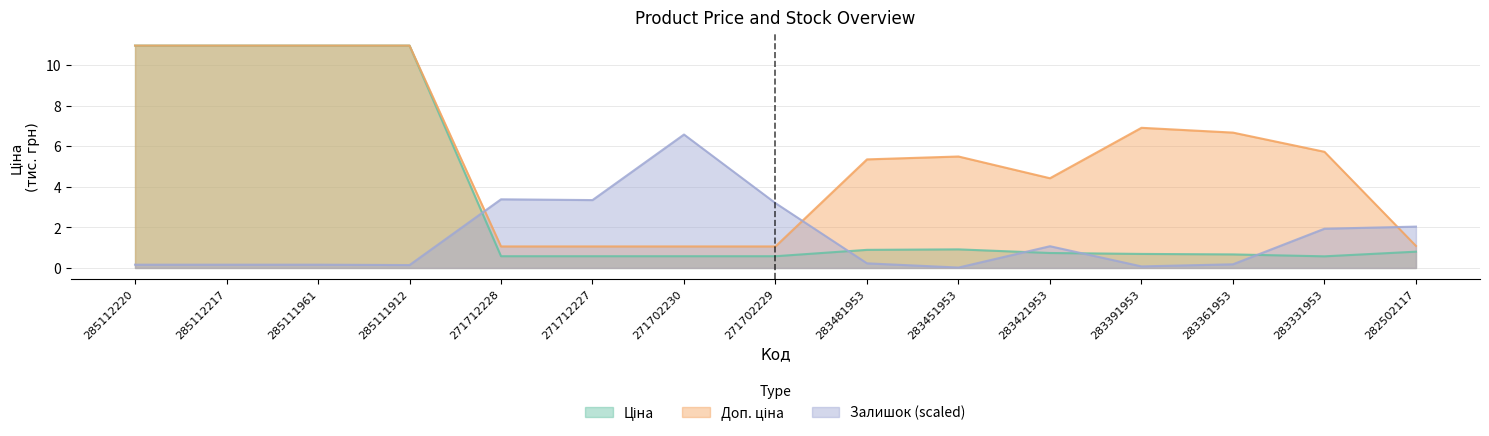

Is it true that Залишок equals 0.0 at 283451953?

True